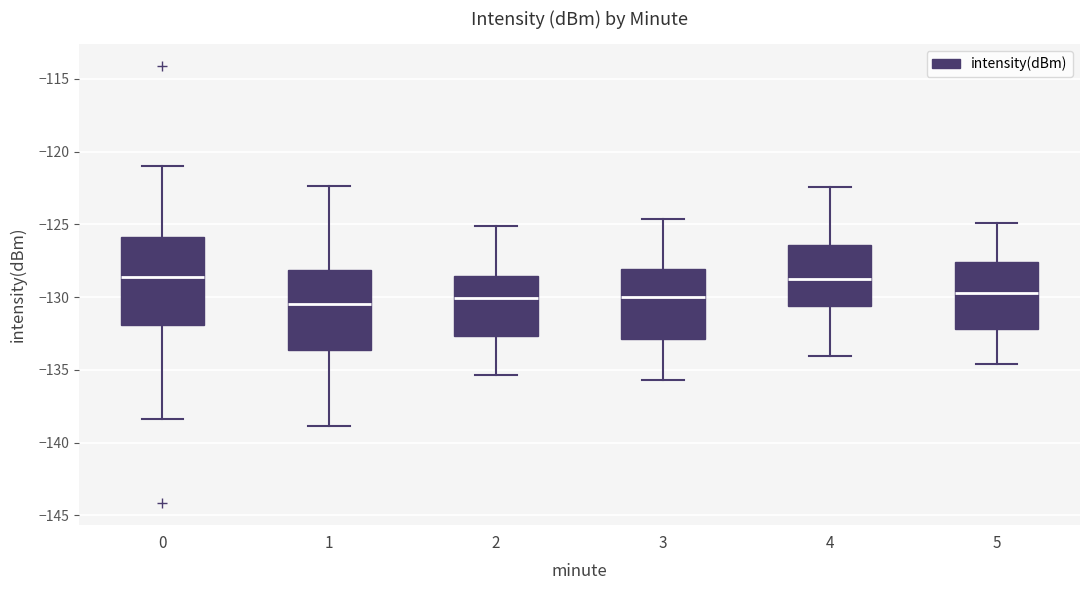

Reading left to right, transcribe this box plot: for each box, give where its median line is, the range the box spans, and where its two whiskers end, as read against the y-axis. The values are not printed on the chart, so give them approximately, as read against the axis.

0: median -128.5, box -132.0 to -126.0, whiskers -138.5 to -121.0
1: median -130.5, box -133.5 to -128.0, whiskers -139.0 to -122.5
2: median -130.0, box -132.5 to -128.5, whiskers -135.5 to -125.0
3: median -130.0, box -133.0 to -128.0, whiskers -135.5 to -124.5
4: median -128.5, box -130.5 to -126.5, whiskers -134.0 to -122.5
5: median -129.5, box -132.0 to -127.5, whiskers -134.5 to -125.0